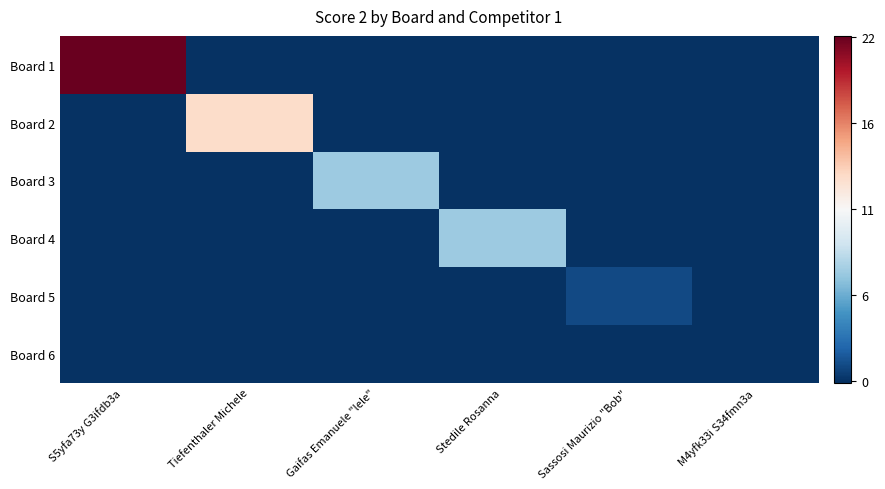

What is the total value across all series at Sassosi Maurizio "Bob"?

-65